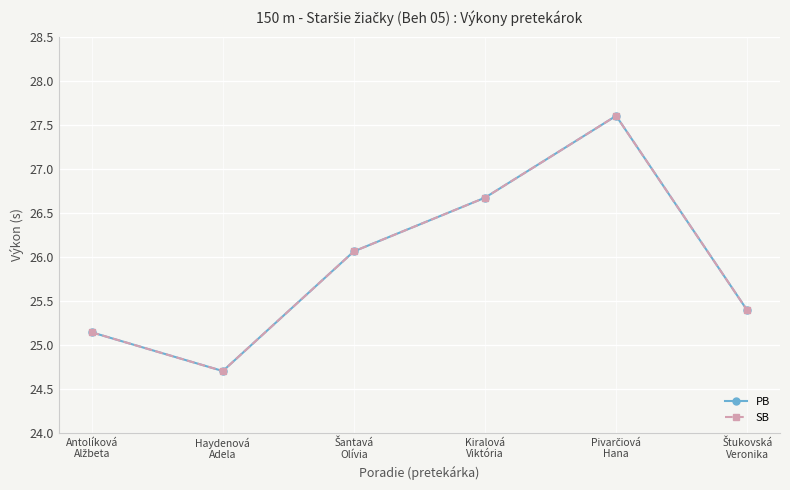

Reading left to right, list all the values displayed in this chart.

PB: Antolíková
Alžbeta=25.1	Haydenová
Adela=24.7	Šantavá
Olívia=26.1	Kiralová
Viktória=26.7	Pivarčiová
Hana=27.6	Štukovská
Veronika=25.4
SB: Antolíková
Alžbeta=25.1	Haydenová
Adela=24.7	Šantavá
Olívia=26.1	Kiralová
Viktória=26.7	Pivarčiová
Hana=27.6	Štukovská
Veronika=25.4